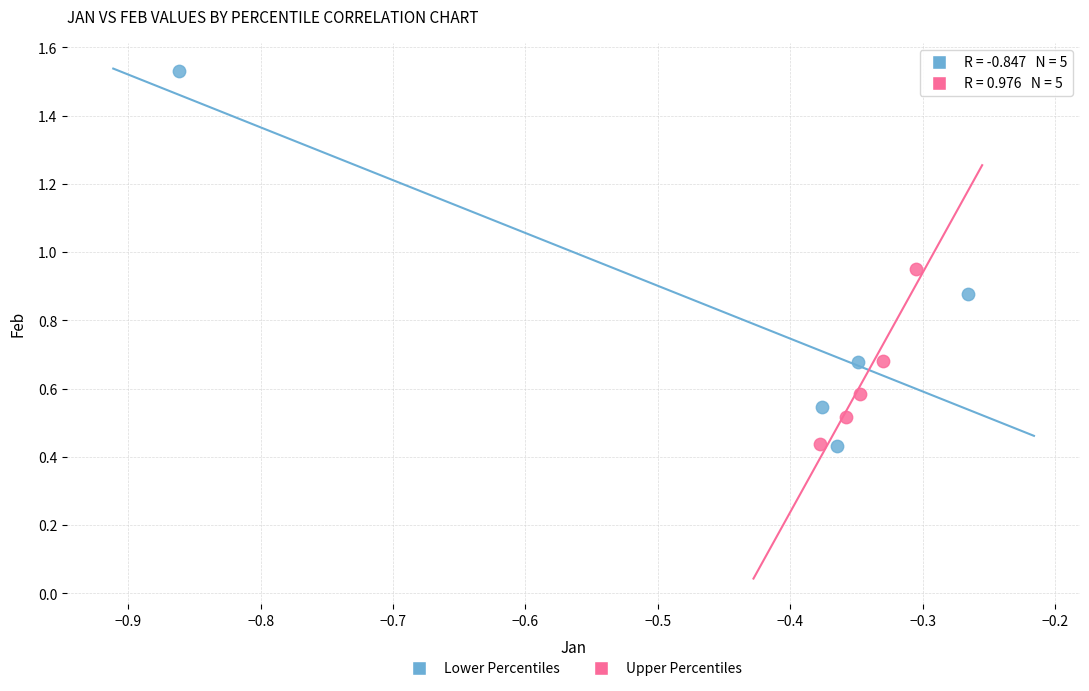

Which series has the largest Y range (max minus min)?

Lower Percentiles